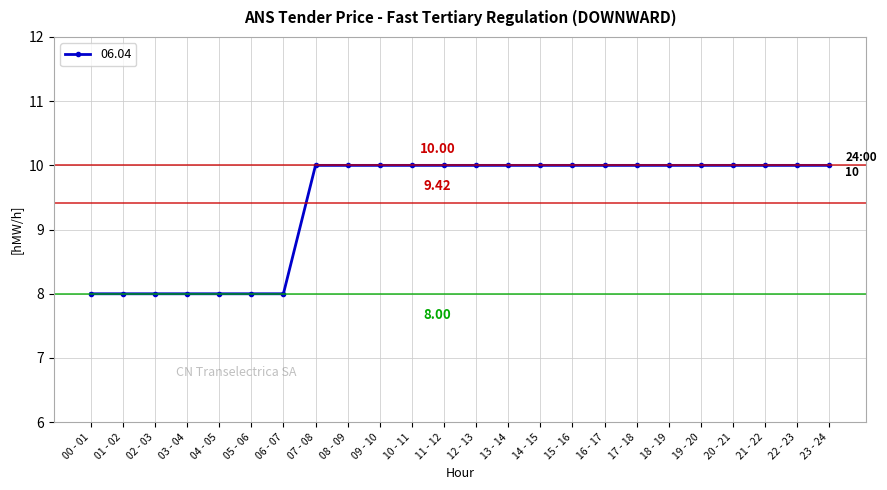

What is the label of the 23rd point from the left?

22 - 23